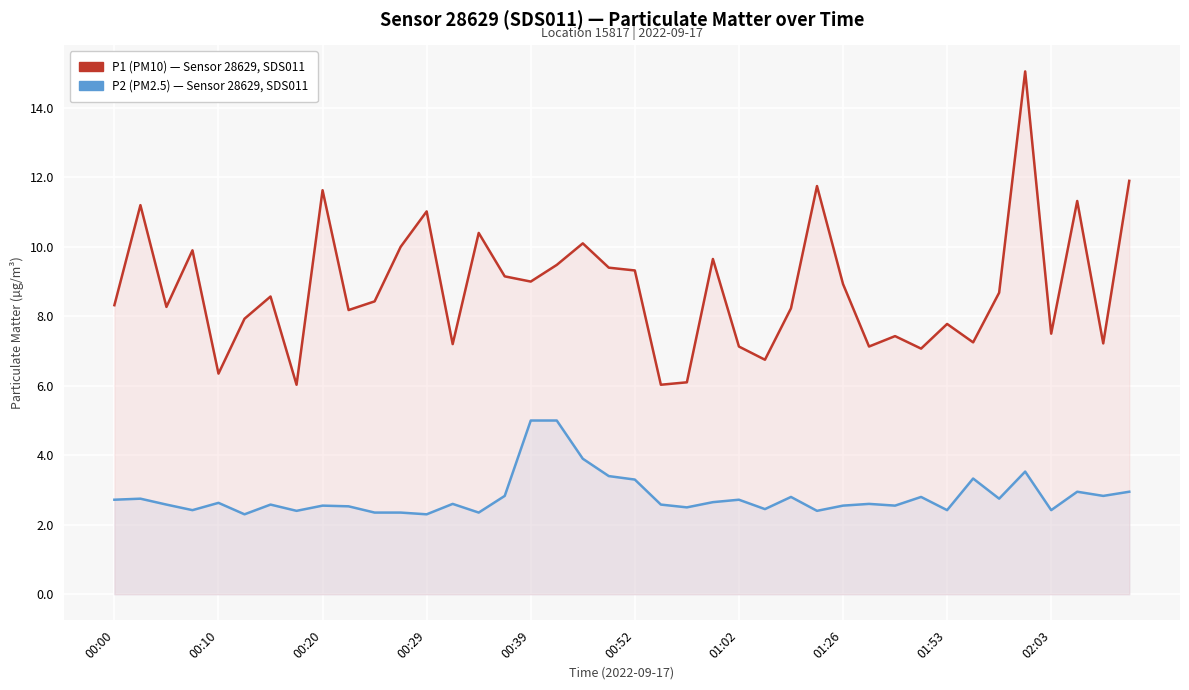

What is the value of the P1 (PM10) — Sensor 28629, SDS011 point at the 21st from the left?

9.3